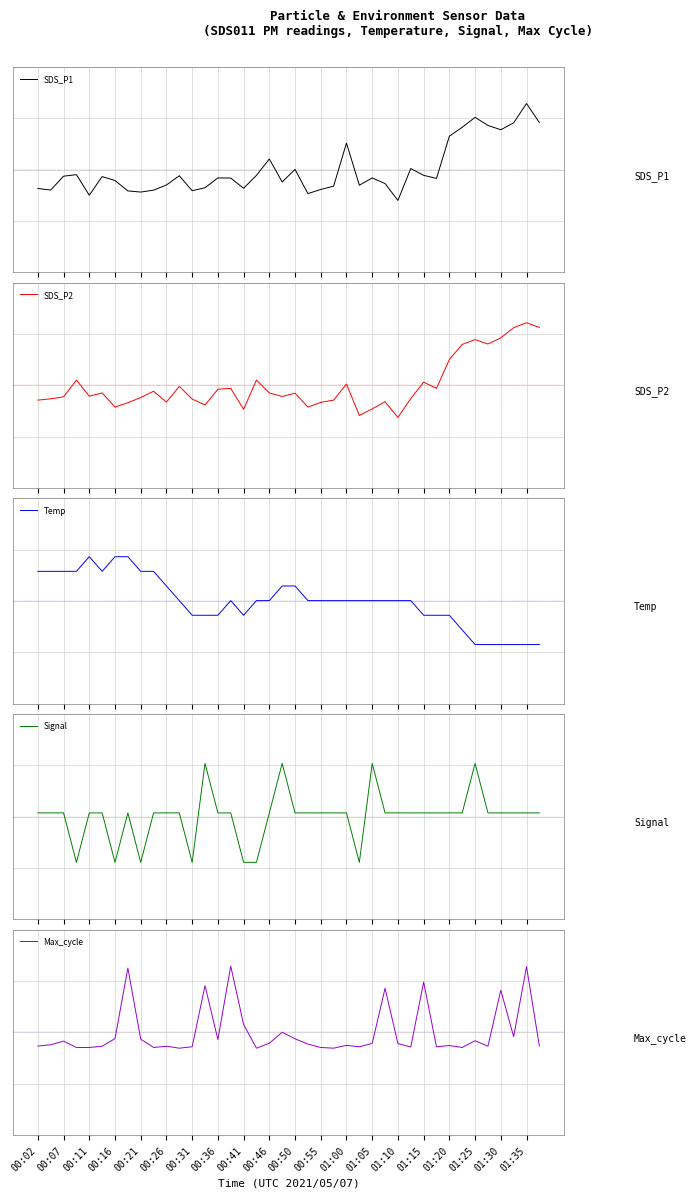

The Max_cycle series shows -0.3 at 00:46. True or false?

False